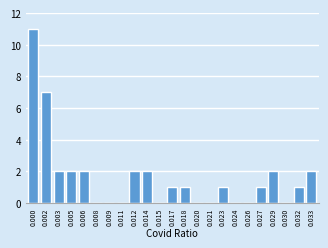

Reading left to right, transcribe all the data shown in this chart.

0.000=11	0.002=7	0.003=2	0.005=2	0.006=2	0.008=0	0.009=0	0.011=0	0.012=2	0.014=2	0.015=0	0.017=1	0.018=1	0.020=0	0.021=0	0.023=1	0.024=0	0.026=0	0.027=1	0.029=2	0.030=0	0.032=1	0.033=2